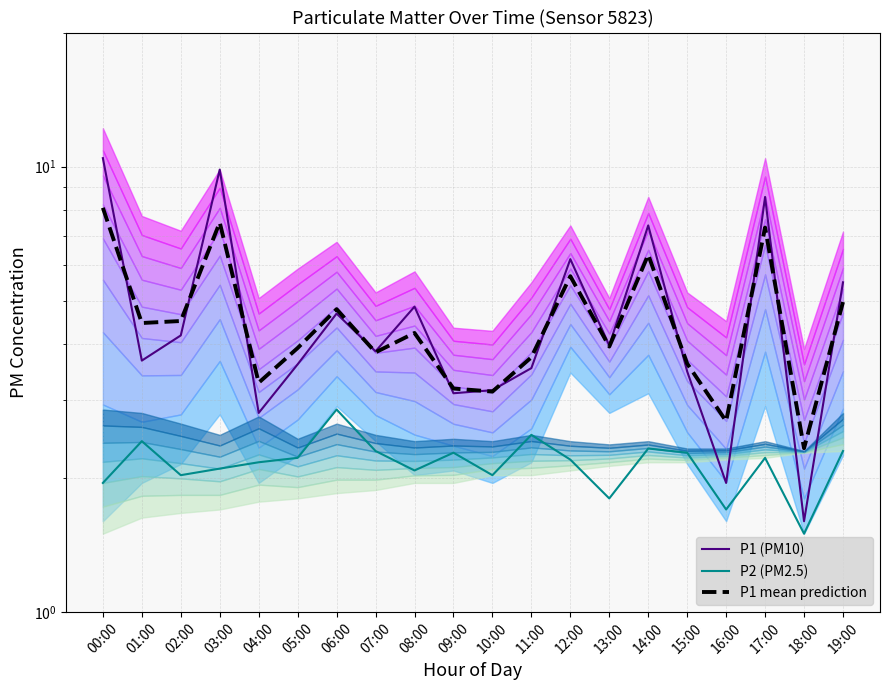

At which category is the sum across all series the highest?

00:00